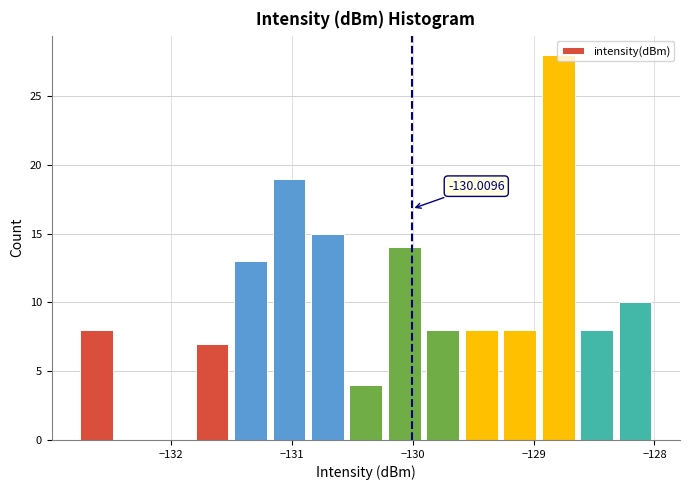

Read against the x-axis, roughly where is the centre of the tallest bar?

-128.8